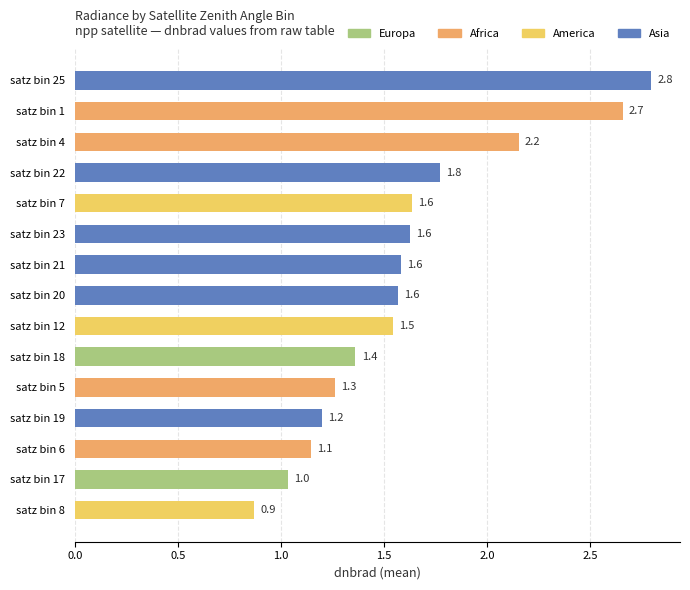

What is the maximum value shown in the chart?

2.8